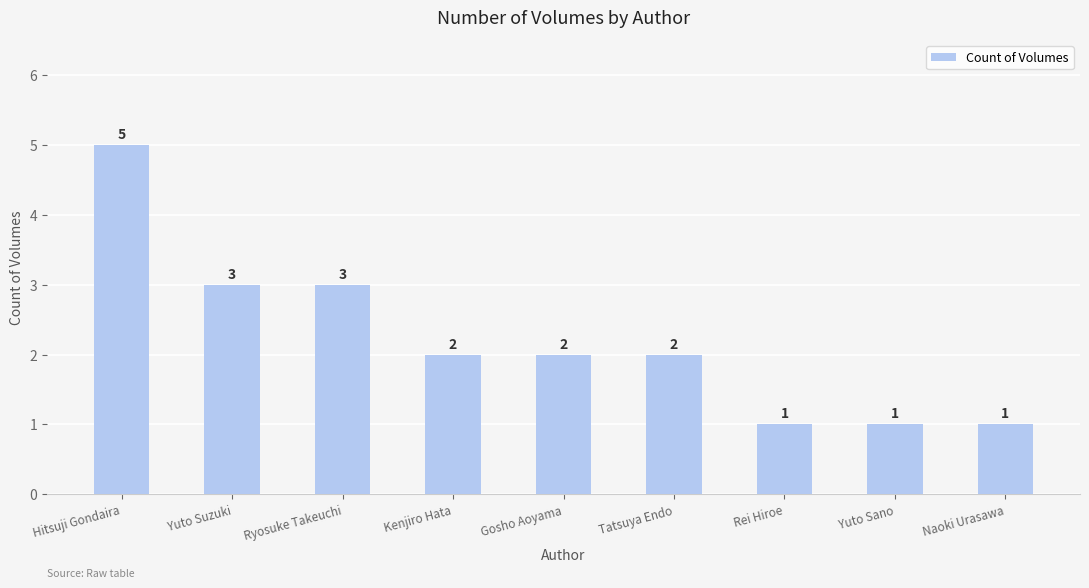

The value at Ryosuke Takeuchi is 3. True or false?

True